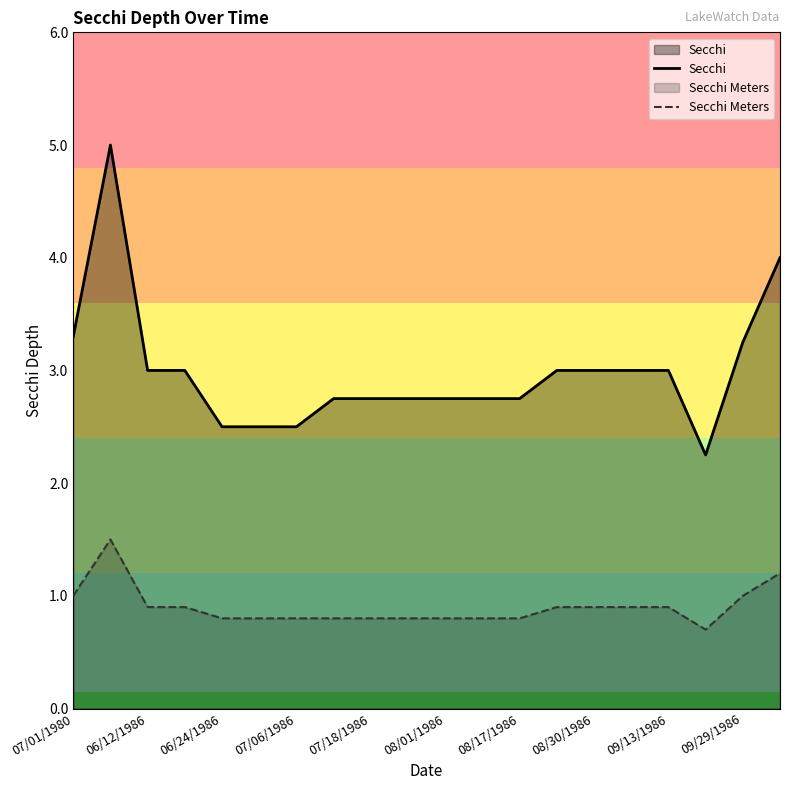

Does the chart display data point markers on the line(s)?

No